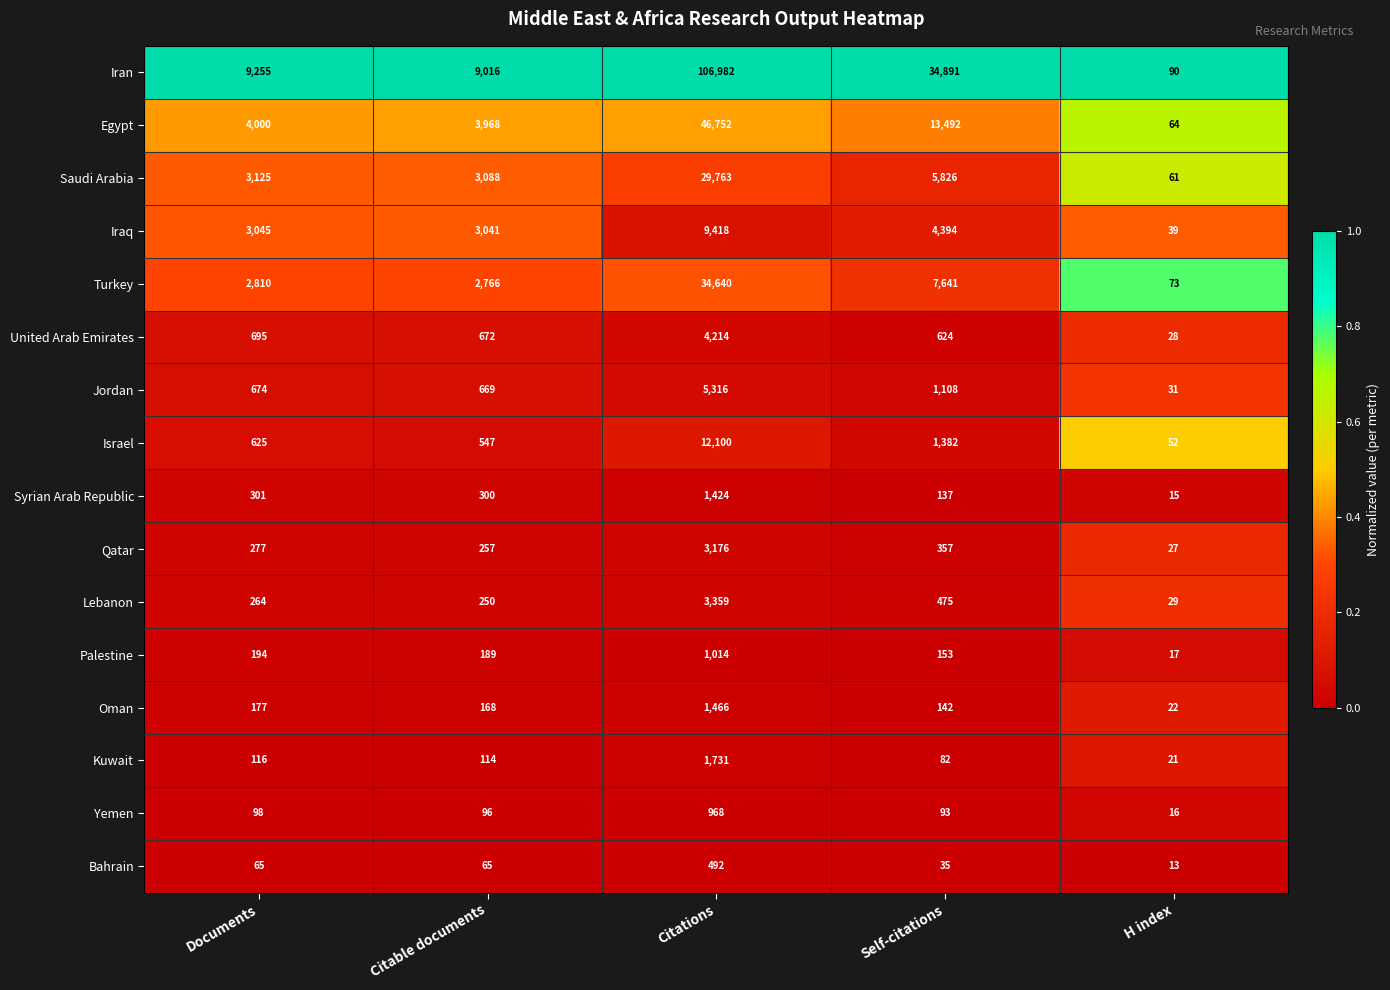

Which category has the lowest value across all series?

H index